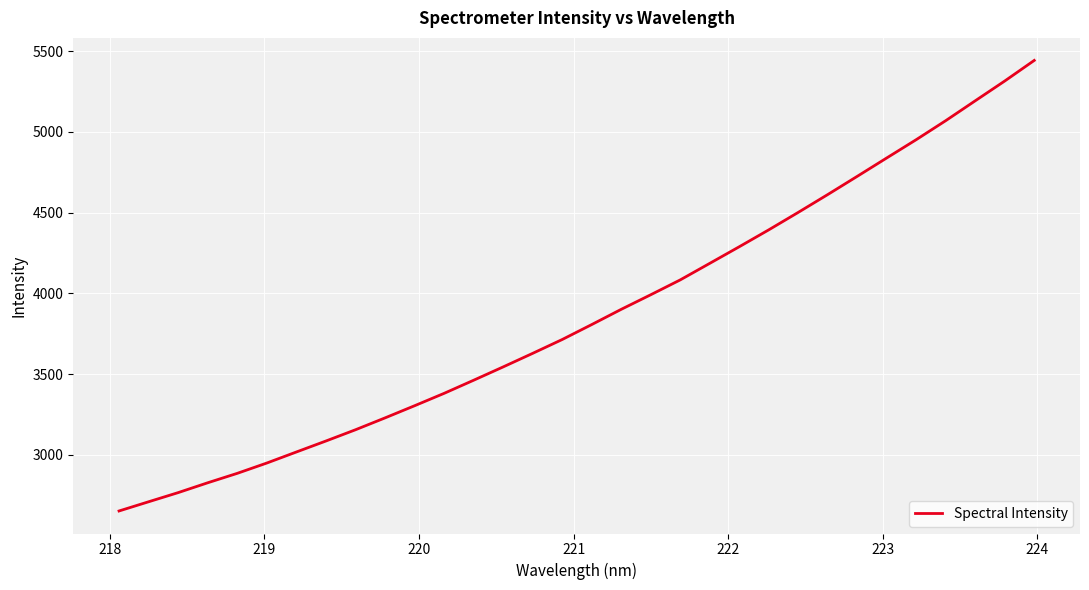

What is the minimum value shown in the chart?

2651.5